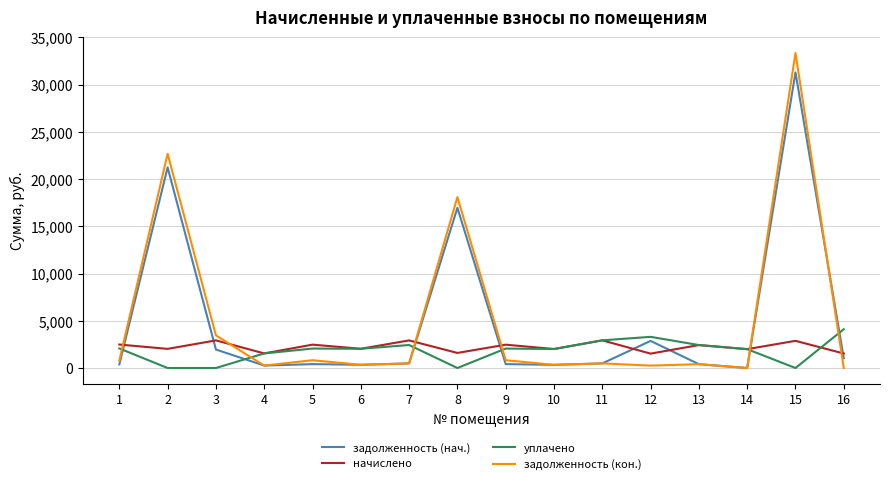

The value of начислено at 3 is 2924.5. True or false?

True